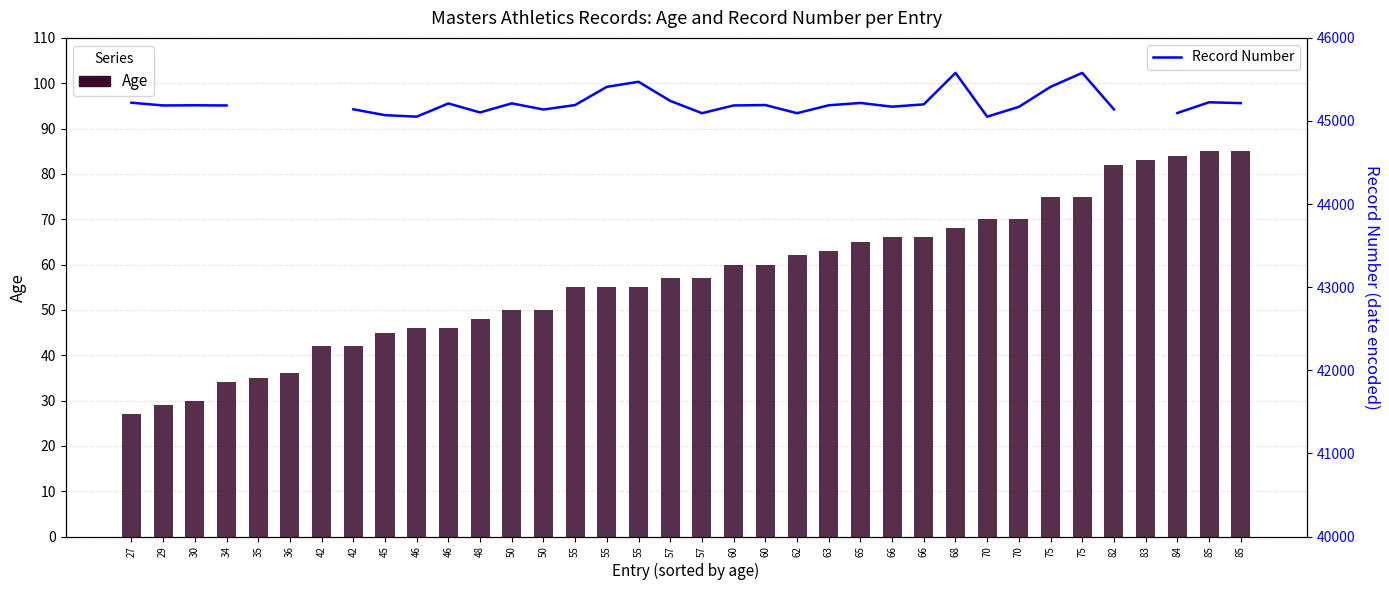

At which label does Record Number reach its minimum?

46